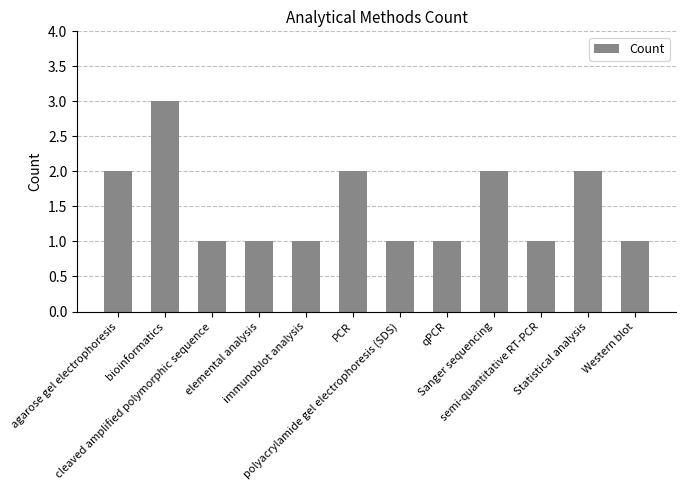

Reading right to left, transcribe all the data shown in this chart.

1	2	1	2	1	1	2	1	1	1	3	2